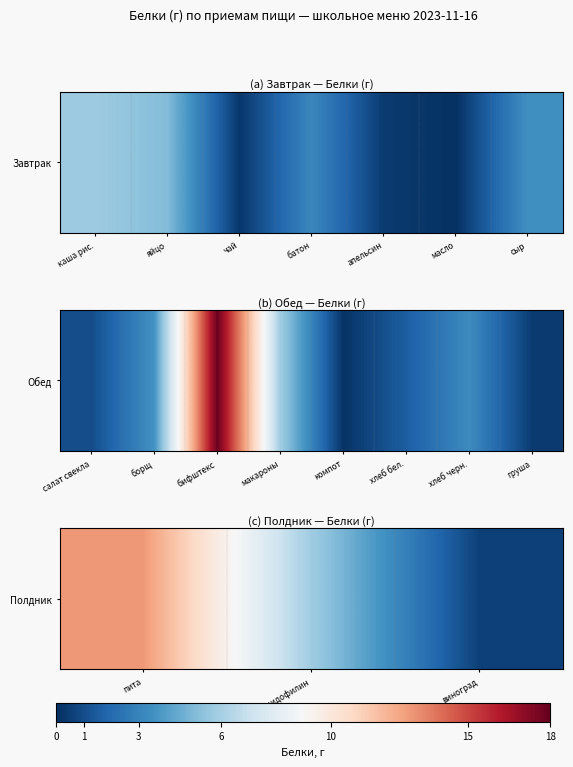

What is the smallest value displayed?

0.6